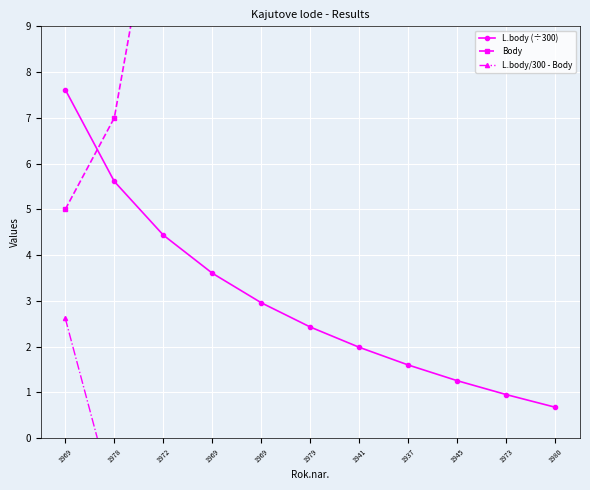

What is the spread (max minus min) of values at 1973?

51.0